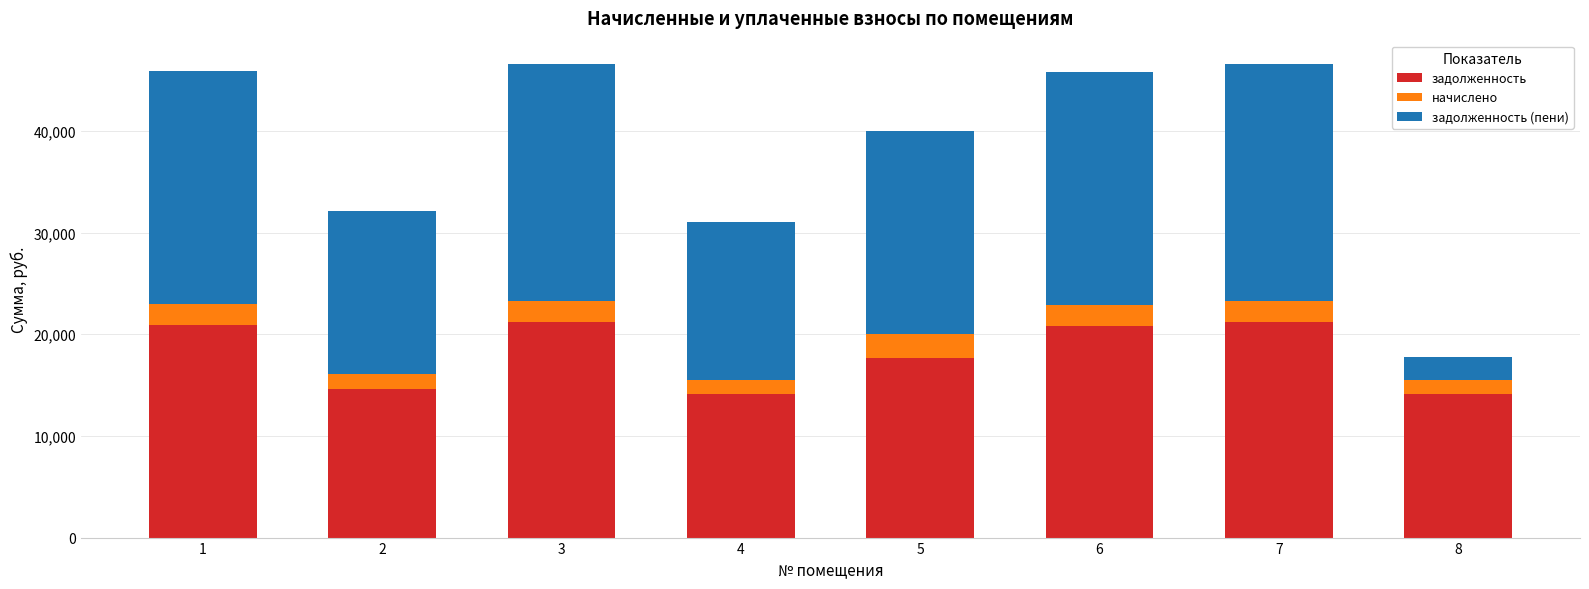

What is the lowest value of the задолженность series?

14104.3